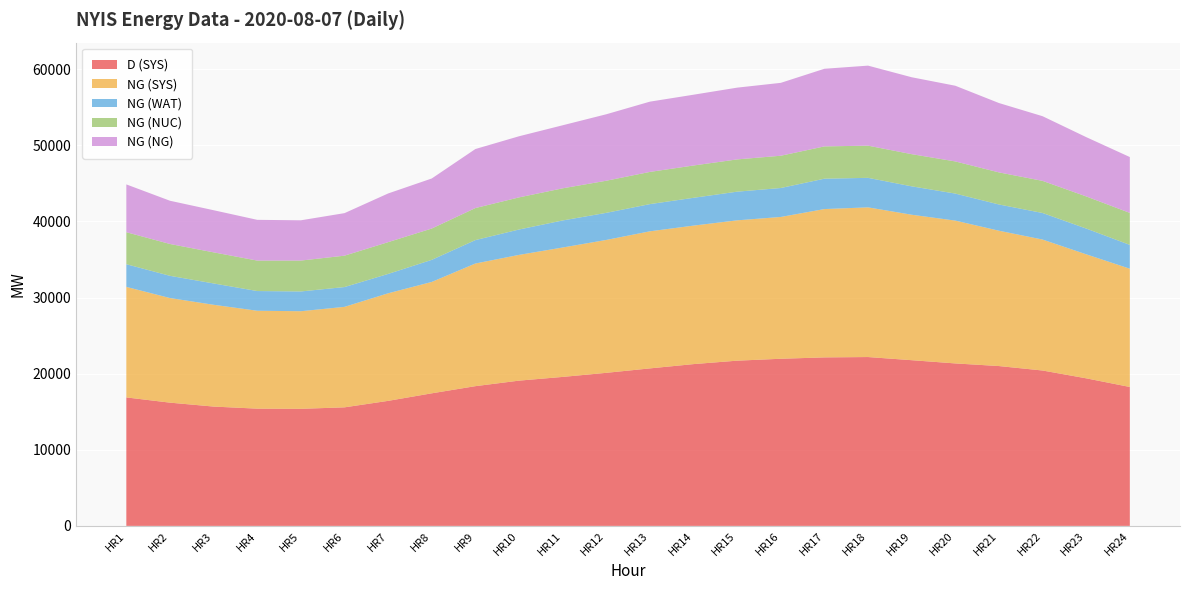

Reading left to right, list all the values displayed in this chart.

D (SYS): 16878	16191	15676	15402	15380	15574	16426	17417	18357	19083	19571	20108	20691	21255	21706	21957	22136	22182	21769	21344	20999	20414	19387	18249
NG (SYS): 14520	13743	13371	12863	12822	13201	14131	14632	16113	16519	17000	17458	18009	18194	18436	18629	19487	19664	19109	18763	17779	17203	16292	15538
NG (WAT): 2980	2918	2804	2588	2597	2602	2544	2902	3077	3334	3555	3560	3574	3653	3766	3803	3991	3879	3731	3551	3447	3490	3386	3128
NG (NUC): 4205	4184	4086	4002	4058	4123	4175	4115	4209	4220	4222	4219	4230	4244	4240	4241	4241	4228	4228	4223	4216	4221	4220	4205
NG (NG): 6279	5679	5534	5353	5289	5587	6395	6574	7753	8030	8281	8731	9230	9300	9426	9574	10199	10513	10103	9943	9112	8494	7790	7337